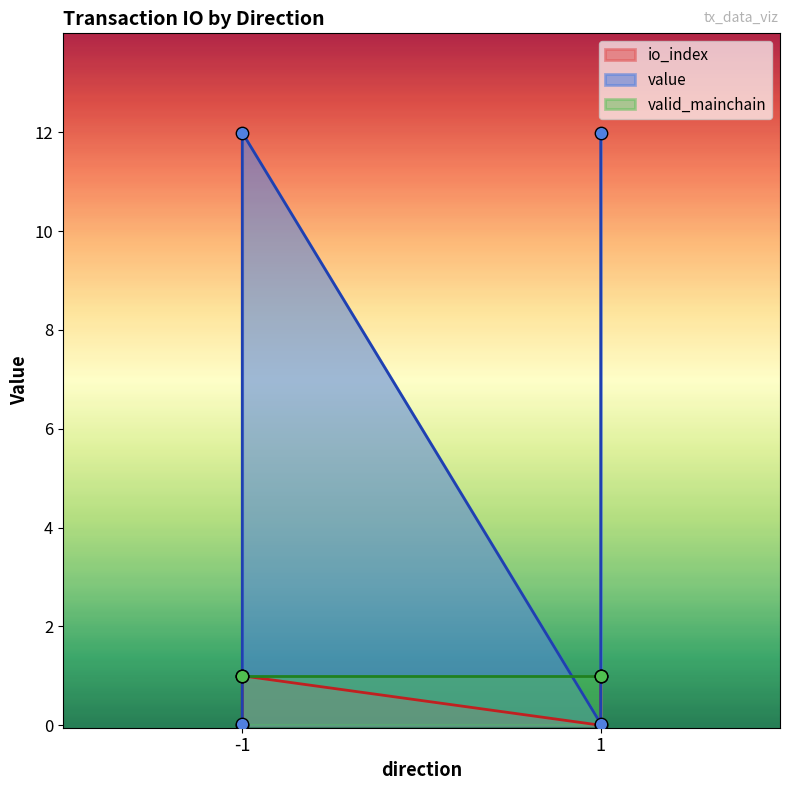

What is the total value across all series at 1_1?

13.0